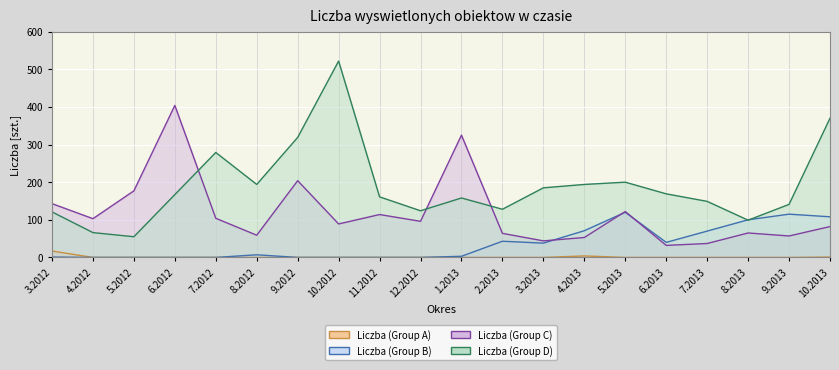

True or false: Liczba (Group C) (line) has more than 2 interior local peaks.

True